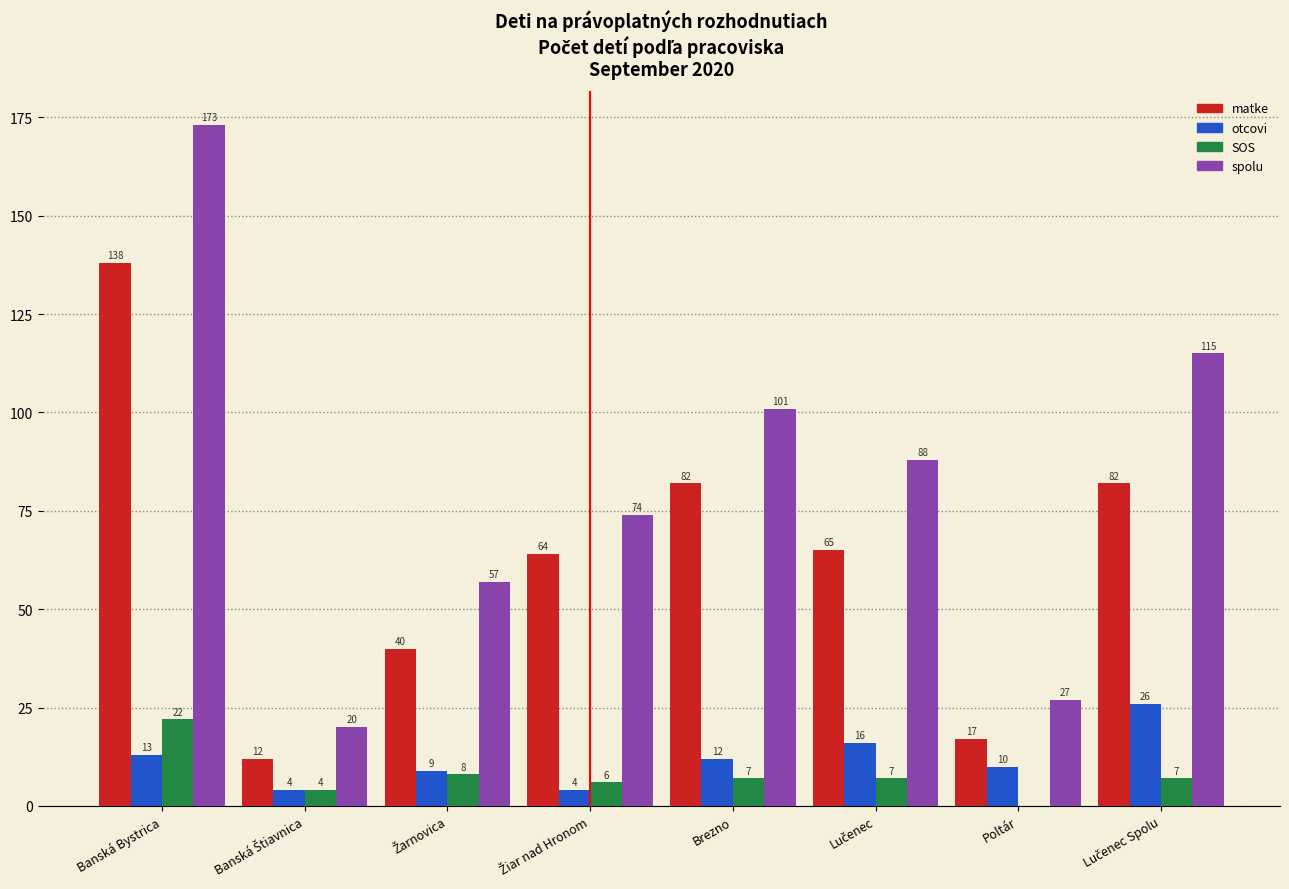

What is the sum of all SOS values?

61